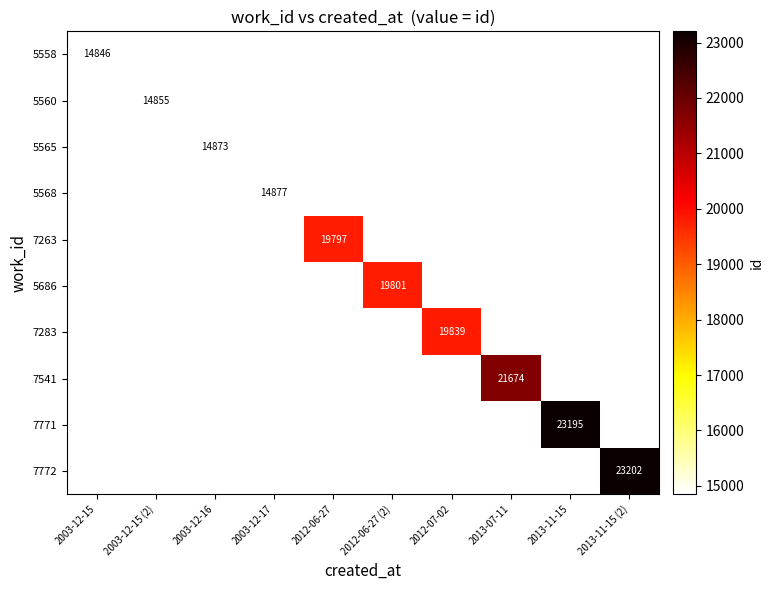

Which has a higher value, 2003-12-17 or 2013-11-15 (2)?

2013-11-15 (2)